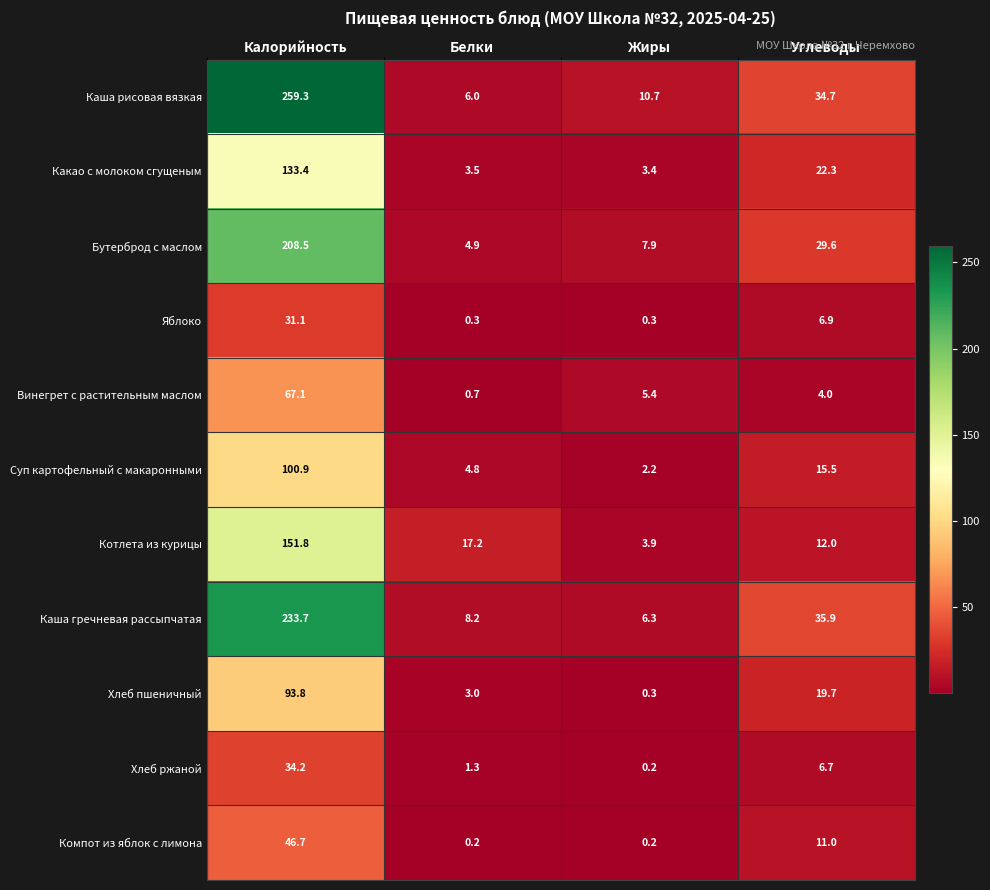

Which series has the largest range (max minus min)?

Каша рисовая вязкая